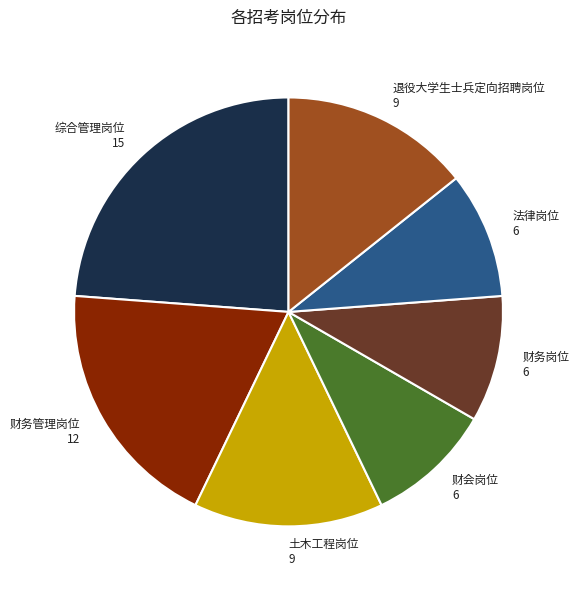

Is 土木工程岗位 the majority of the pie?

No